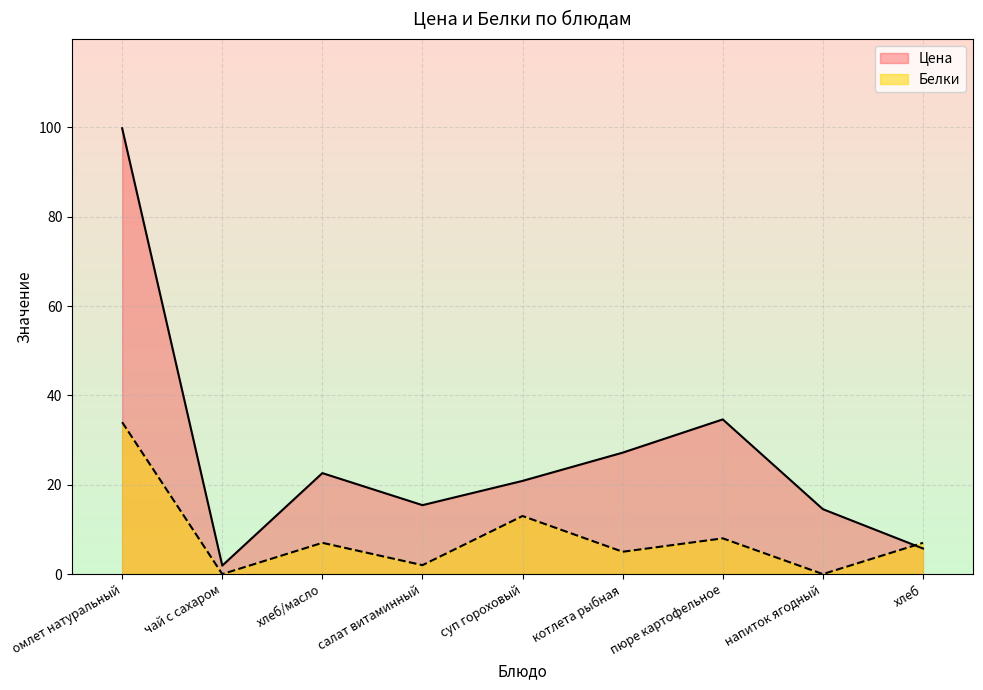

How many values in Белки are above zero?

7